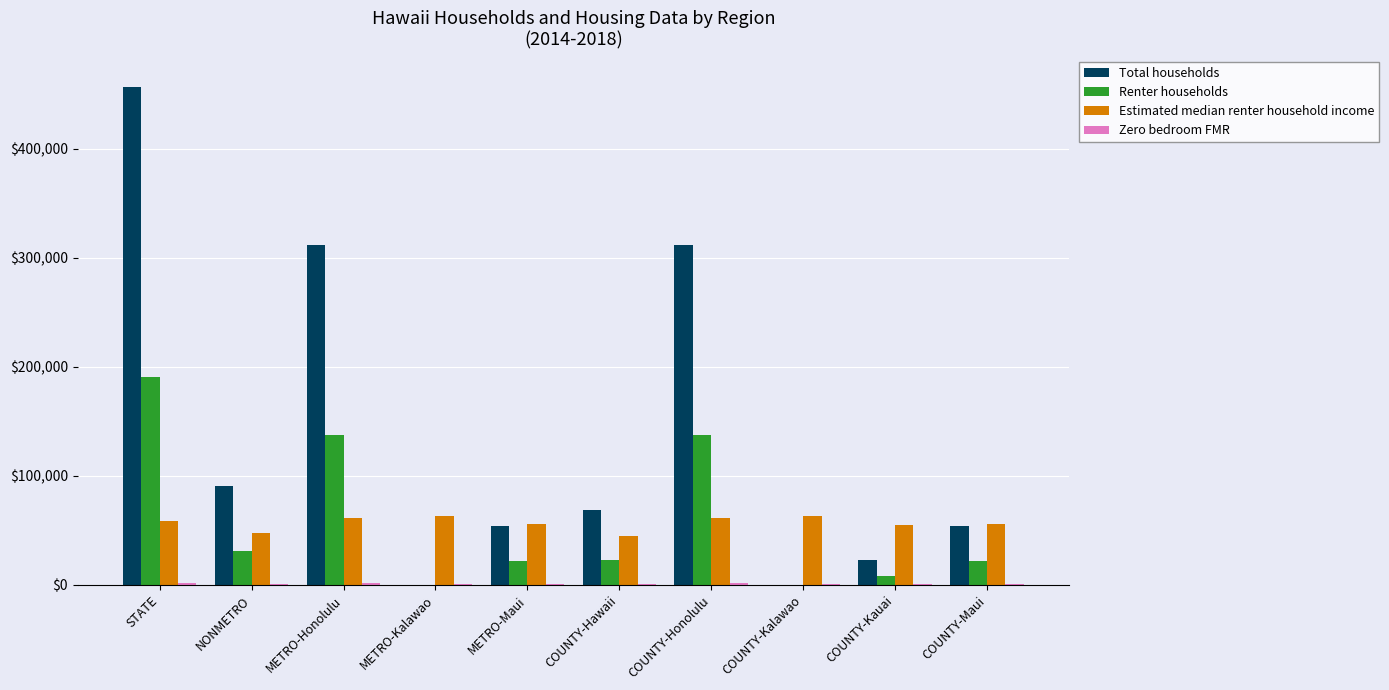

Is it true that Total households equals 154453 at NONMETRO?

False